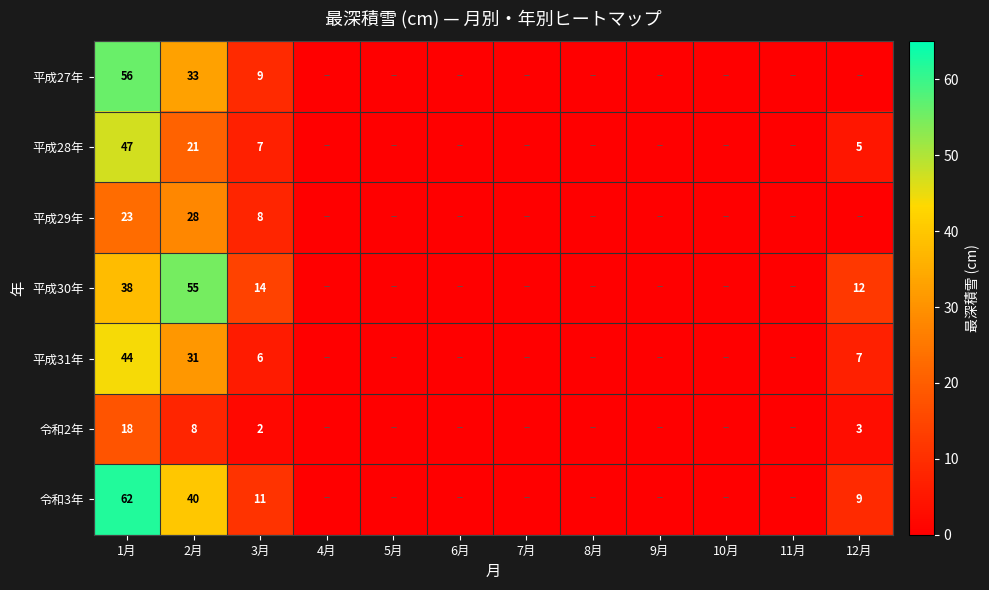

Is it true that 平成31年 equals 6 at 3月?

True